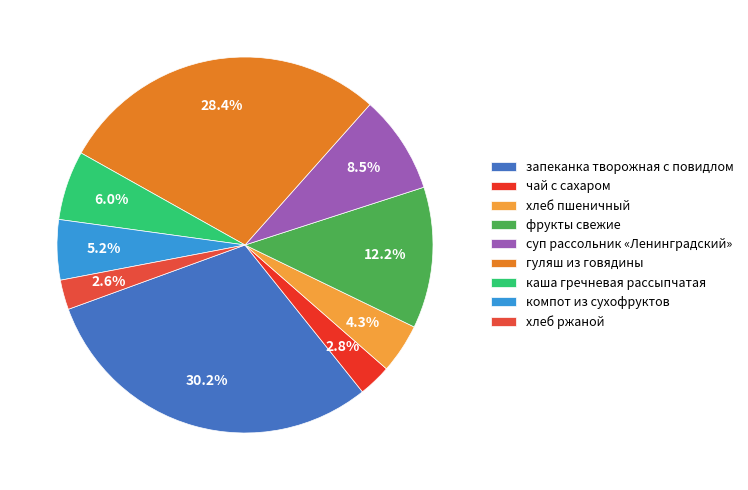

Is it true that каша гречневая рассыпчатая is 6% of the pie?

True